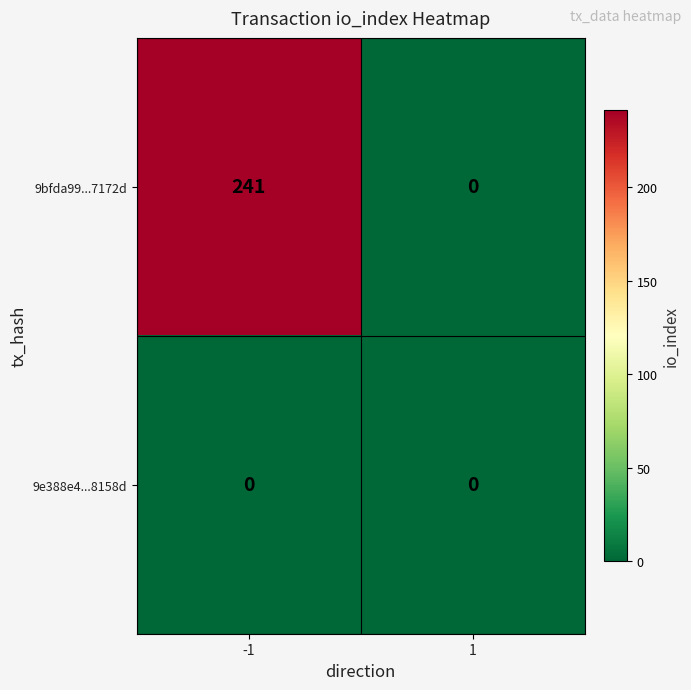

What is the greatest value displayed?

241